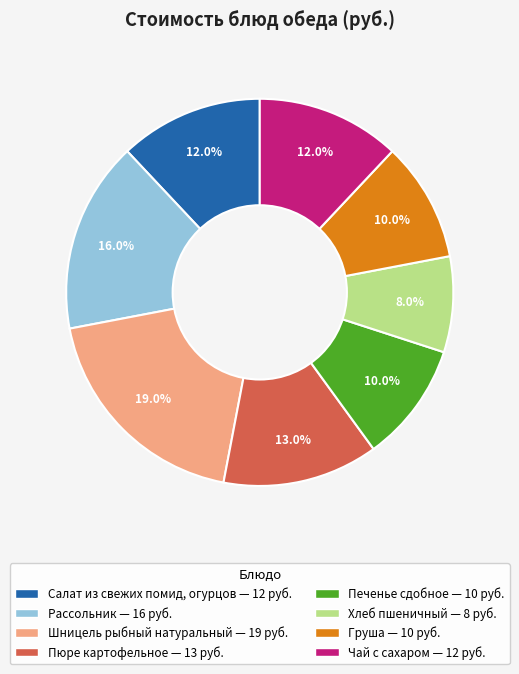

What percentage is the Пюре картофельное slice, to the nearest percent?

13%